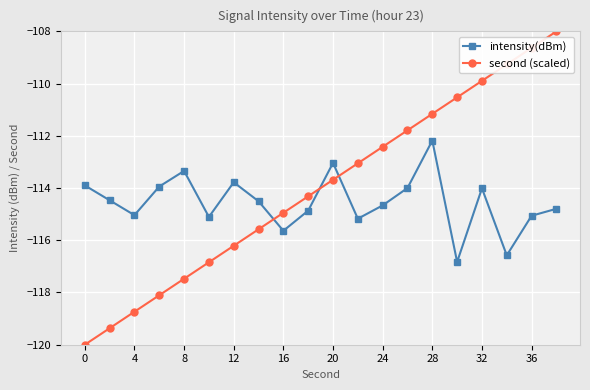

What are all the series names shown in the legend?

intensity(dBm), second (scaled)